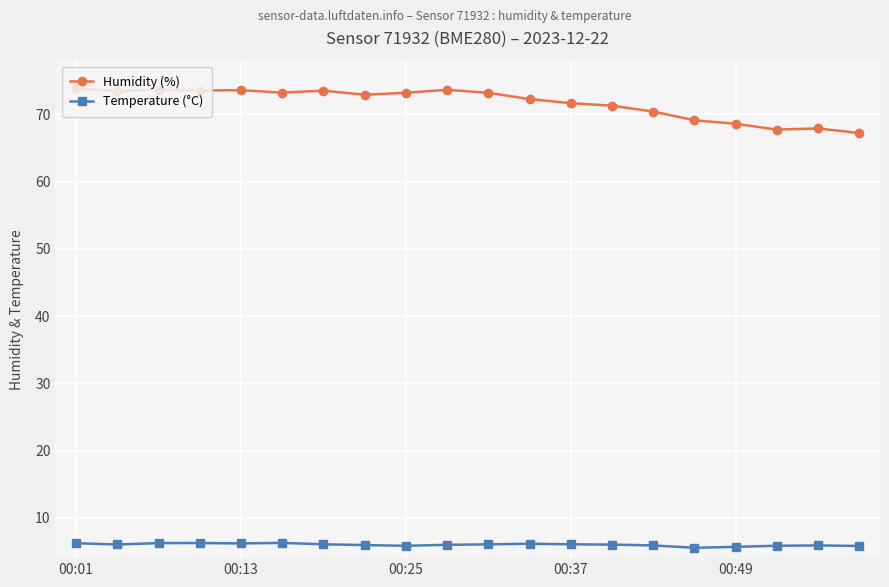

At how many categories does at least one series exceed 55?

20